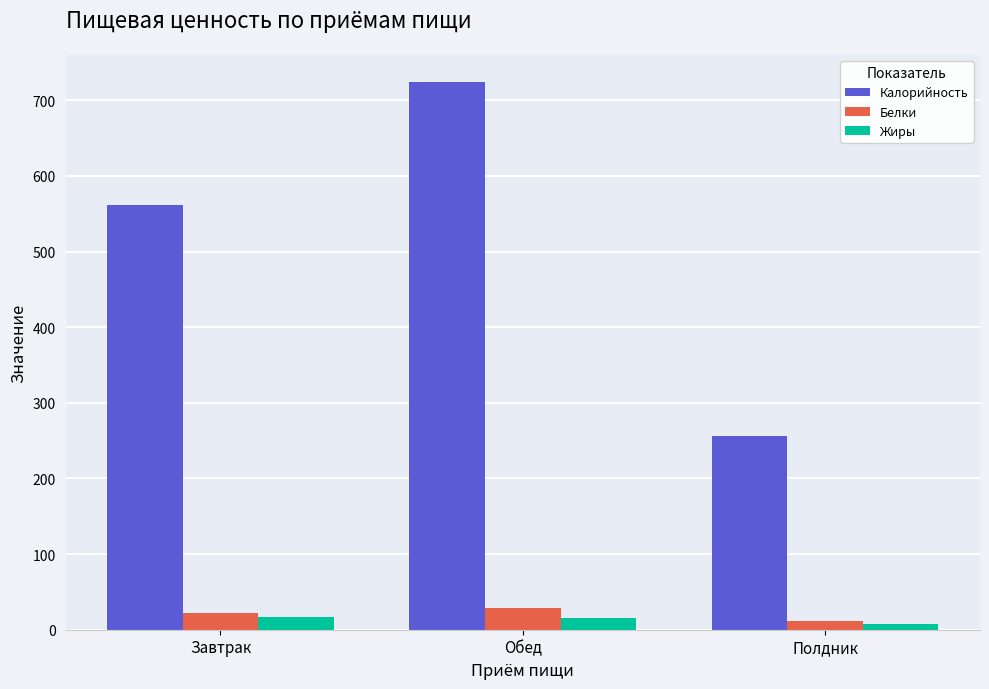

What is the label of the 1st bar from the right?

Полдник